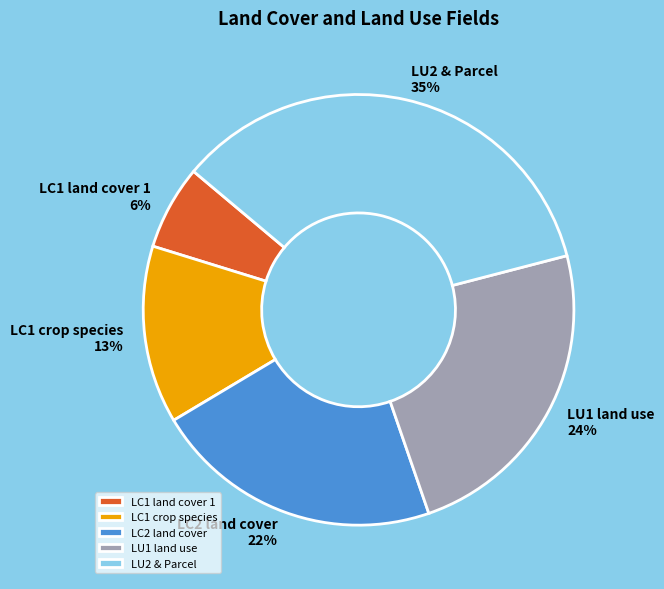

To the nearest percent, what portion does LC1 land cover 1 represent?

6%